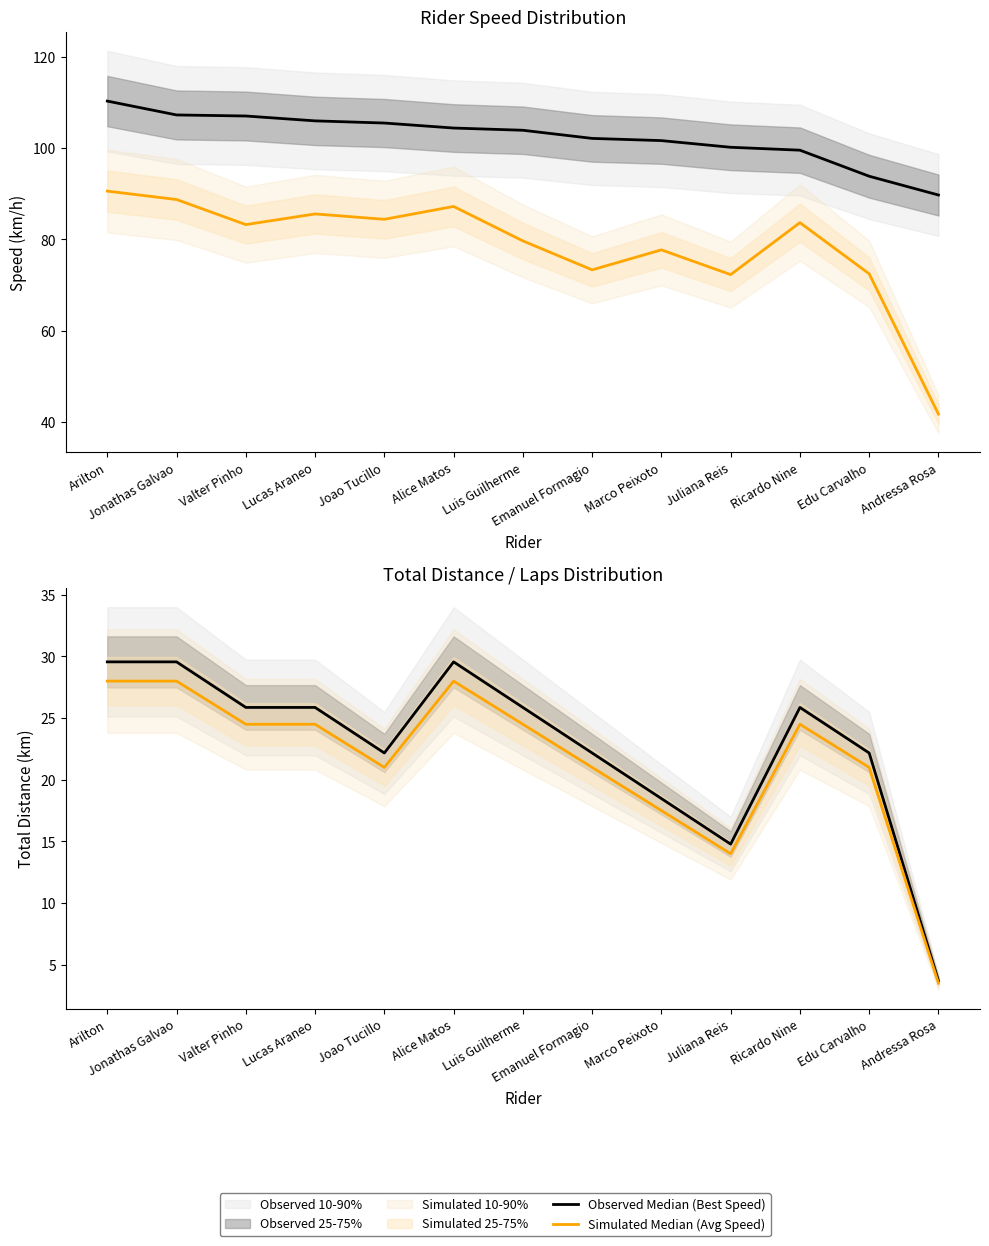

True or false: Simulated Median (Avg Speed) has more than 0 interior local peaks.

True